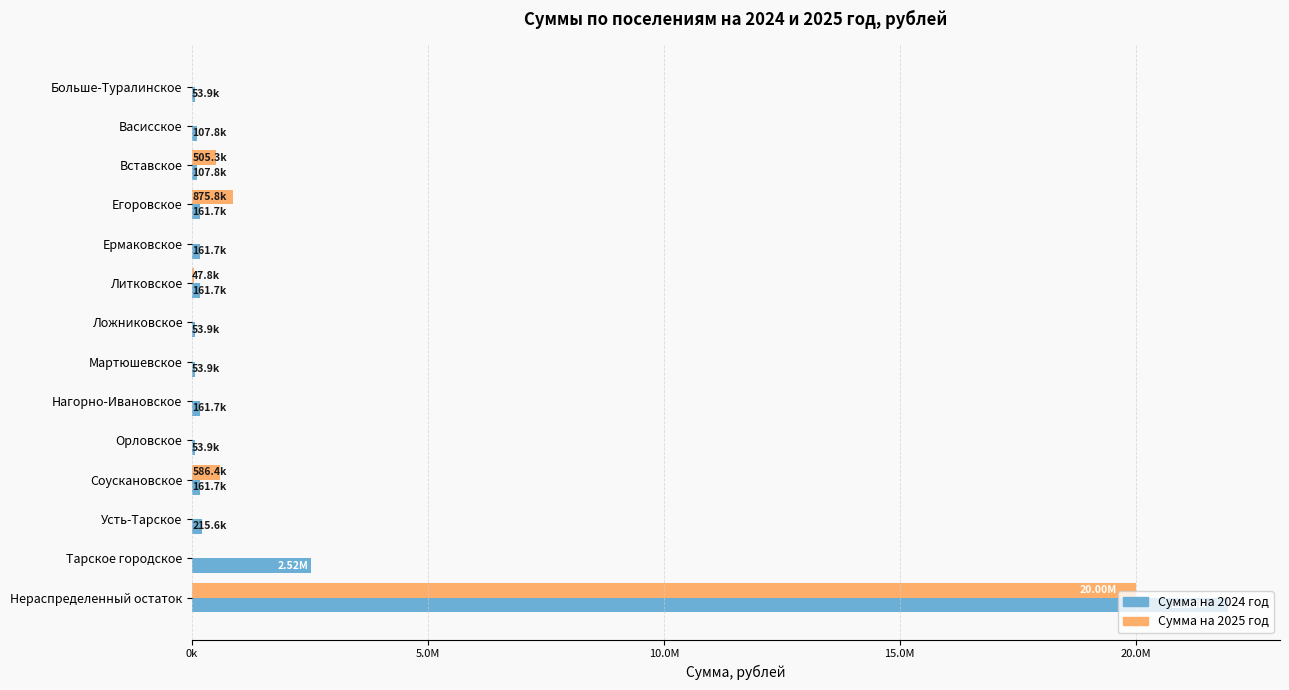

What are all the series names shown in the legend?

Сумма на 2024 год, Сумма на 2025 год